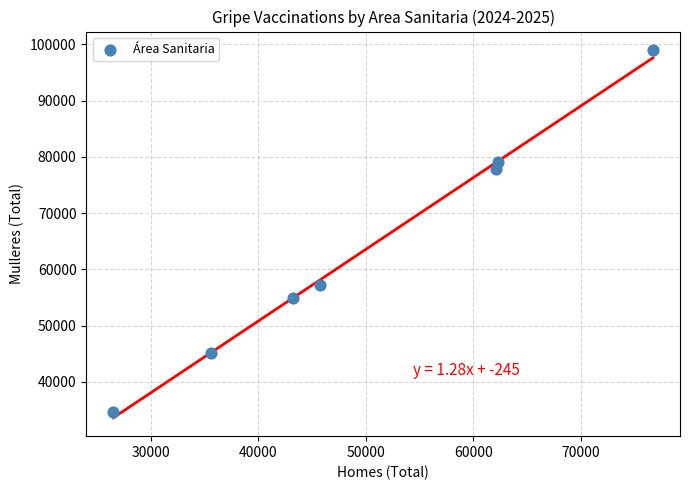

What Y value in the scatter plot is closest to 66833?

57261